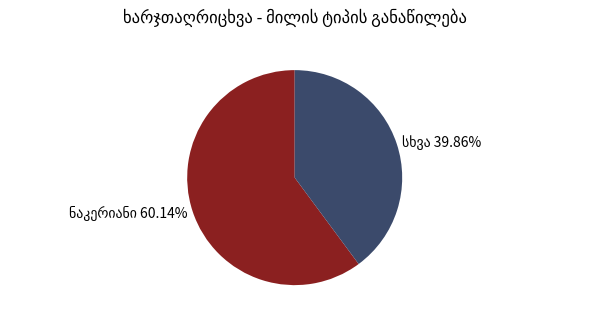

Count the number of slices in the pie.

2